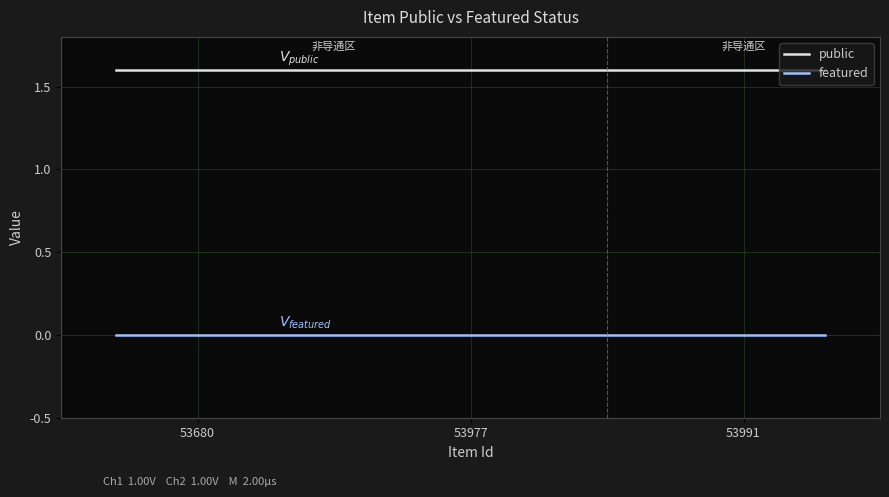

What is the total value across all series at 53977?

1.6